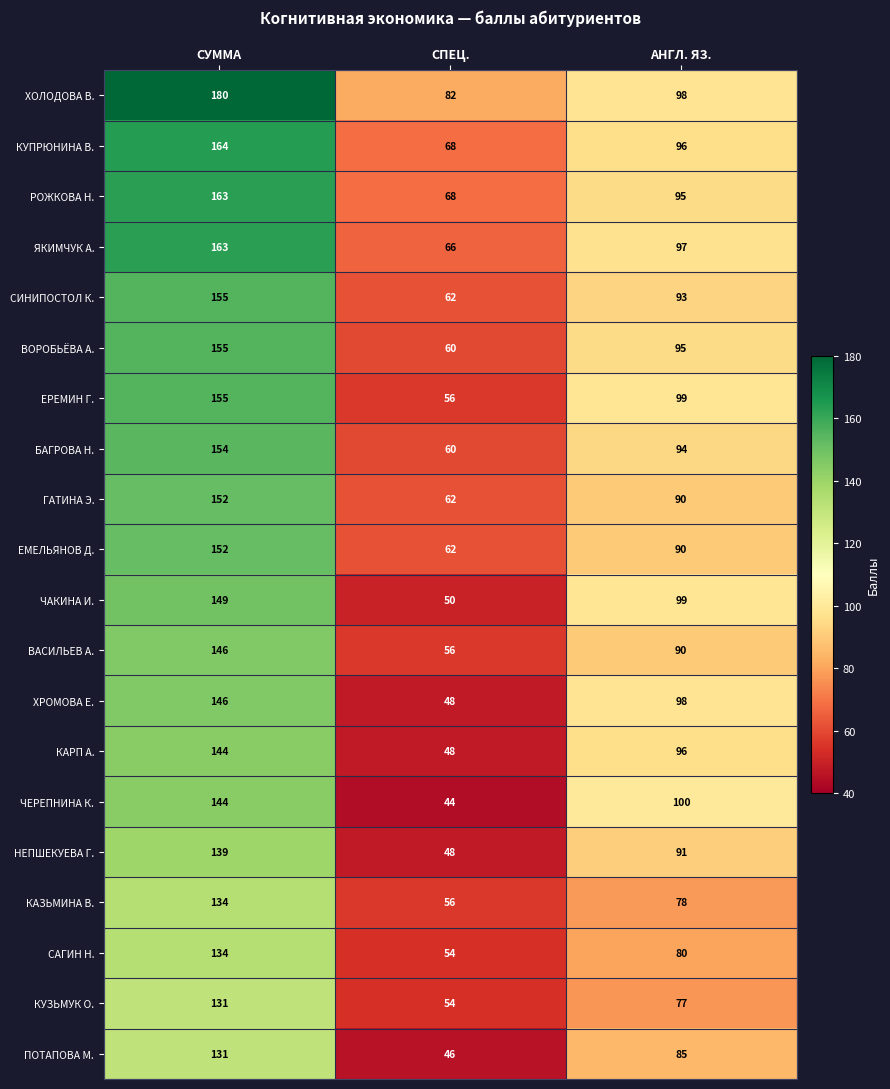

What is the smallest value displayed?

44